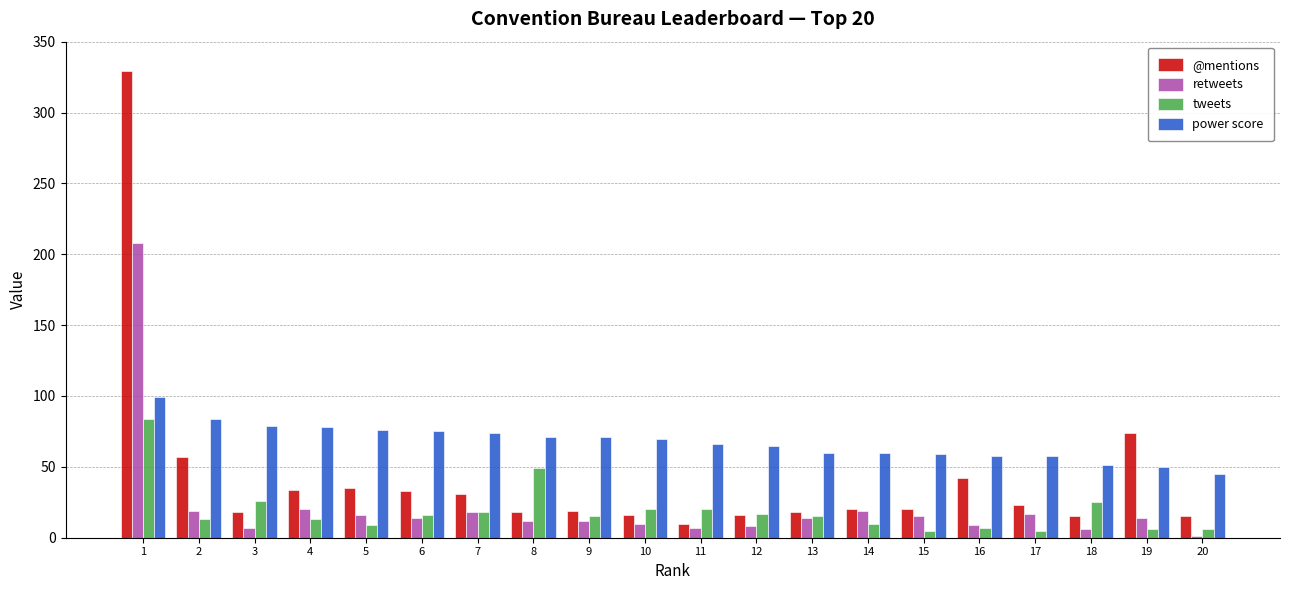

Is it true that retweets equals 7 at 11?

True